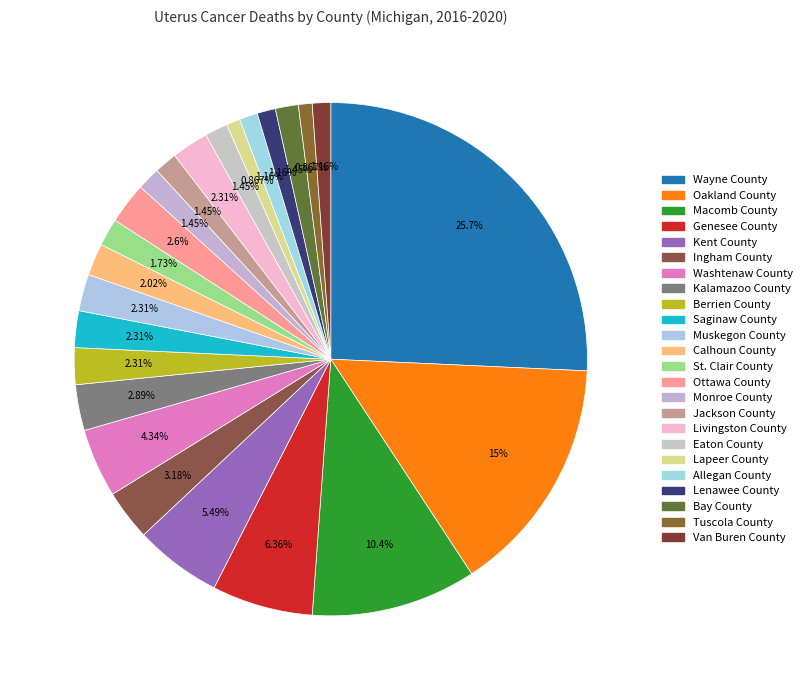

What is the largest slice in the pie chart?

Wayne County